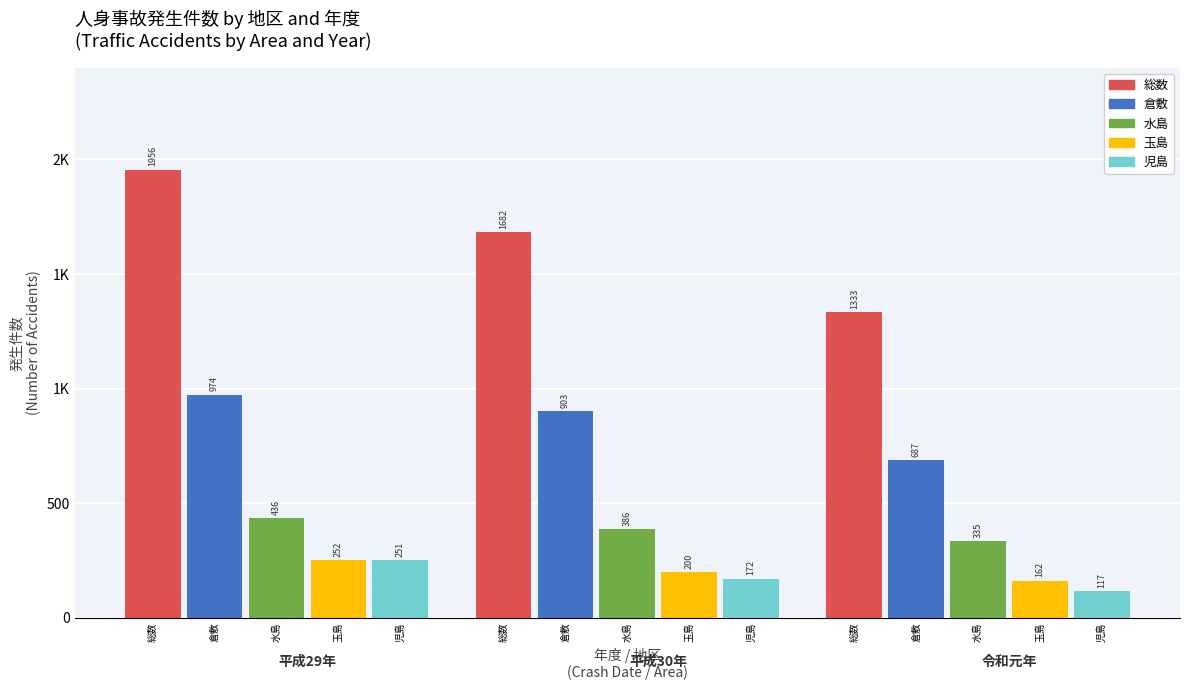

Reading left to right, what are all the values shown in this chart?

総数: 1956	1682	1333
倉敷: 974	903	687
水島: 436	386	335
玉島: 252	200	162
児島: 251	172	117